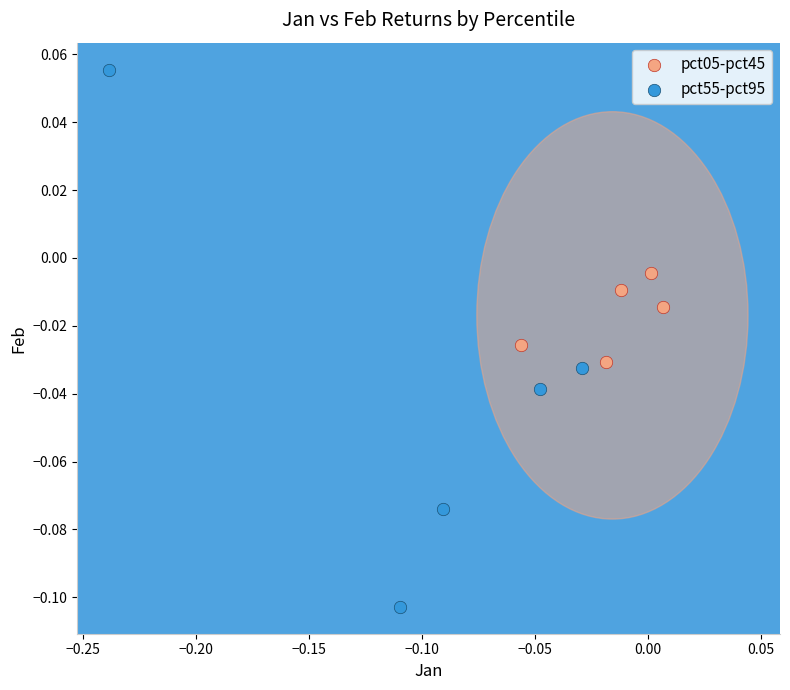

Which series reaches the minimum Y coordinate?

pct55-pct95